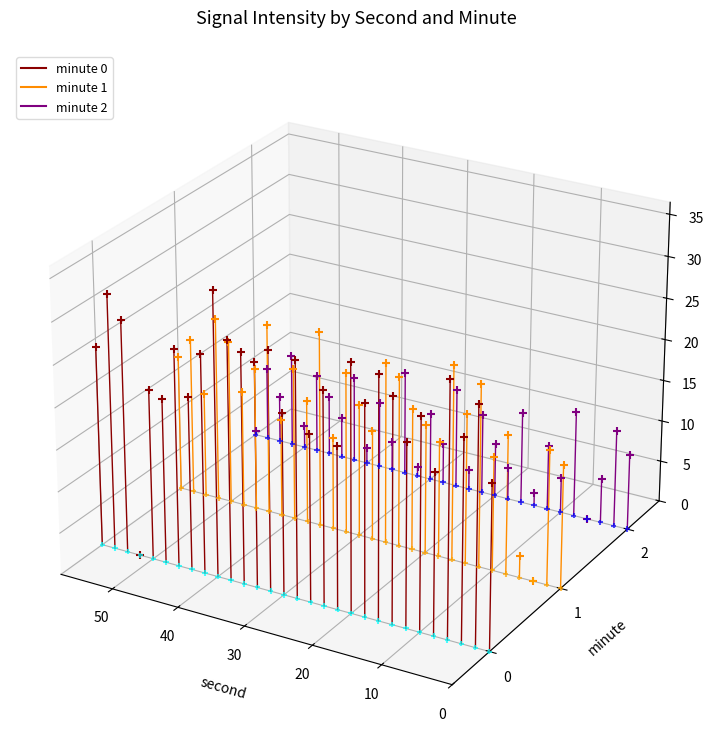

What are all the series names shown in the legend?

minute_0, minute_1, minute_2